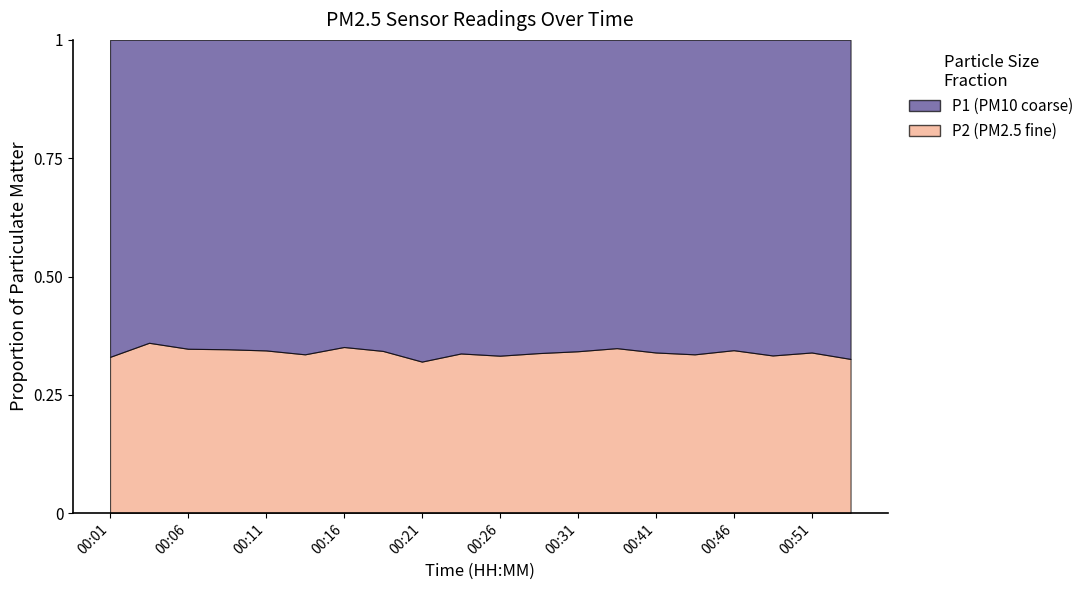

How many values in the P2 series exceed 10?

13